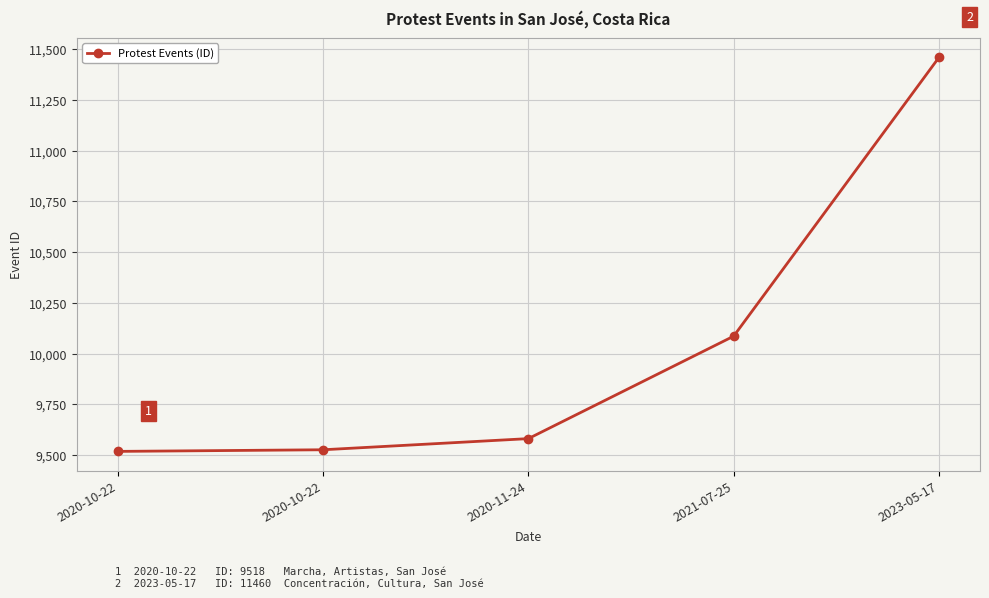

True or false: the data shows 9581 at 2020-11-24.

True